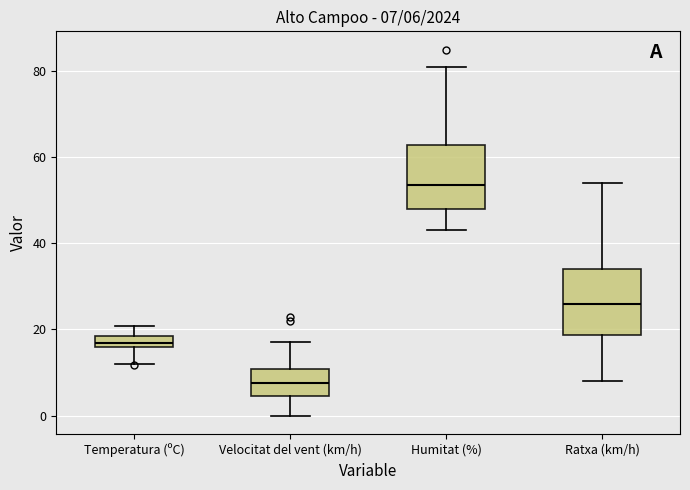

Which box has the highest median line?

Humitat (%)